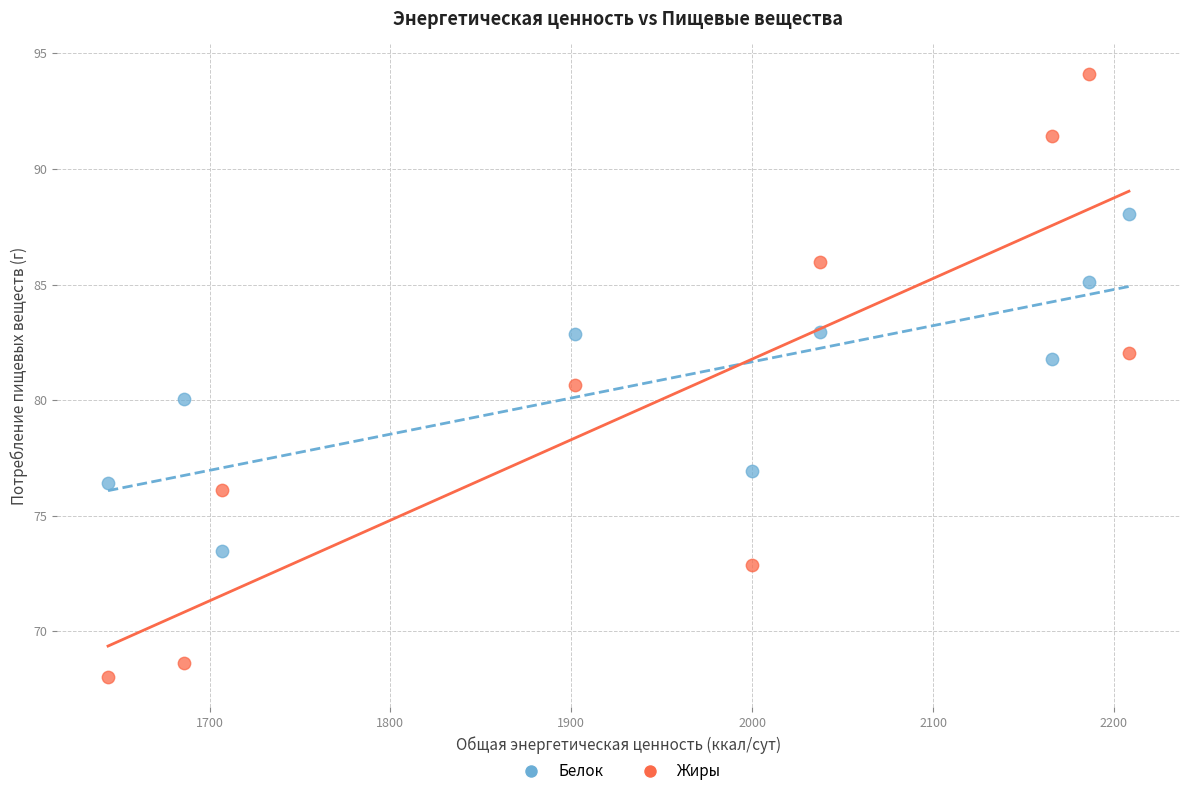

What is the X range (max minus min) for the scatter plot?

564.4